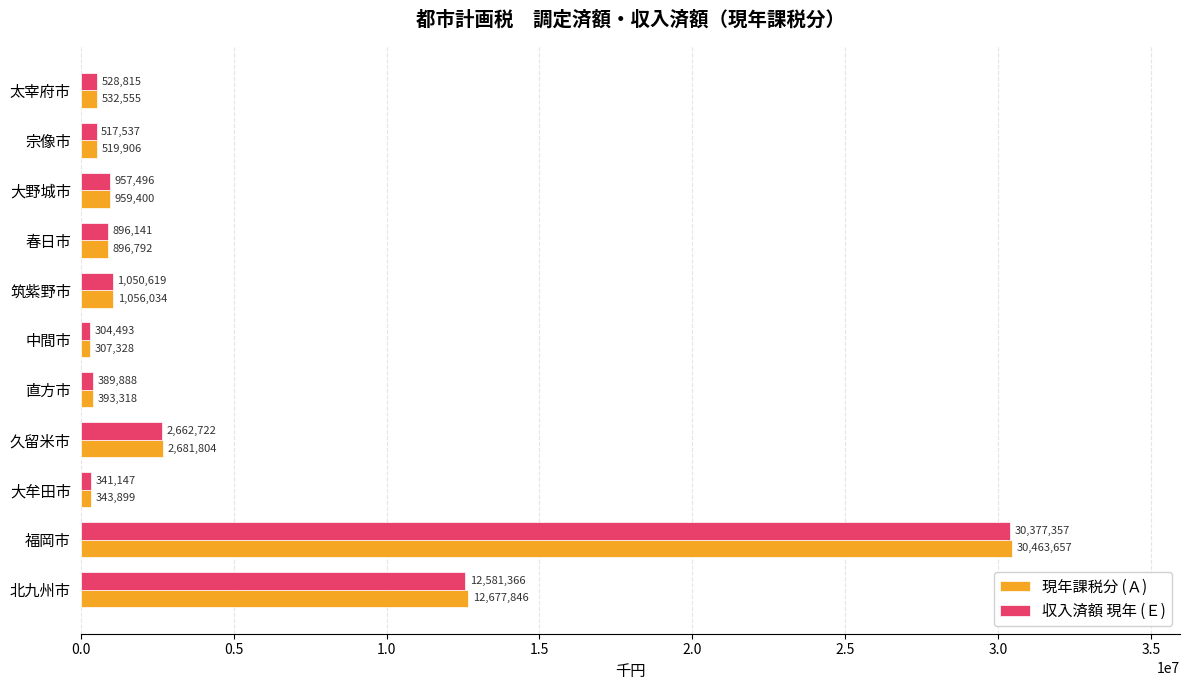

What is the minimum value shown in the chart?

304493